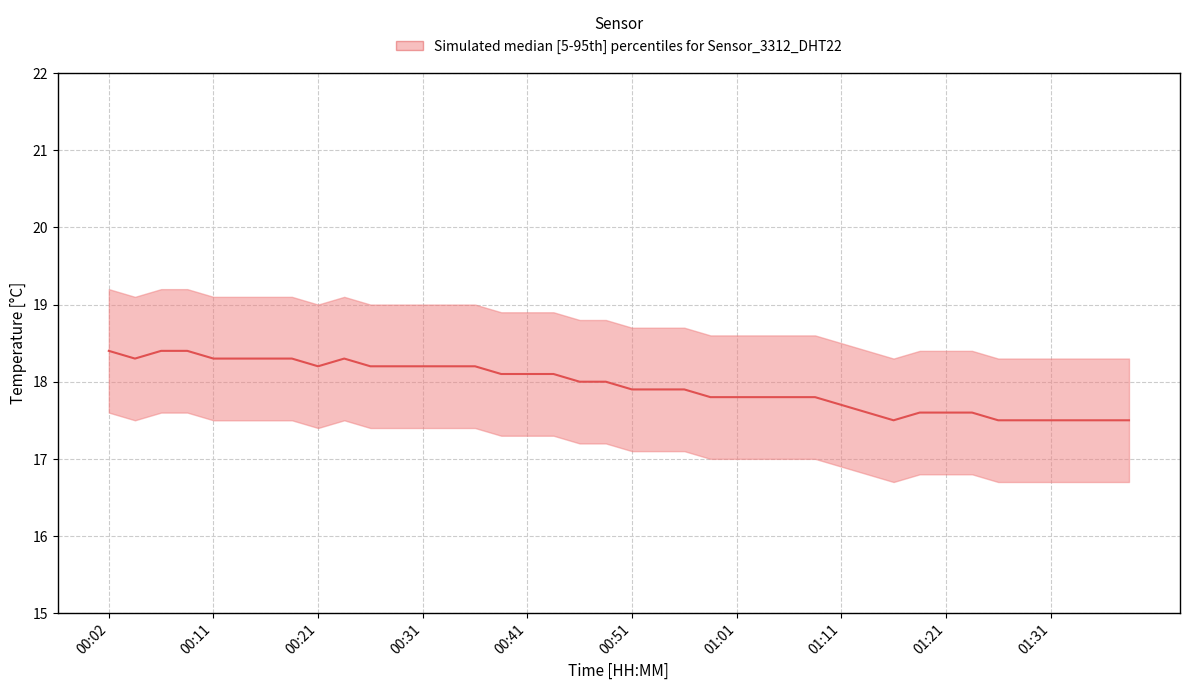

What is the average value?

17.9